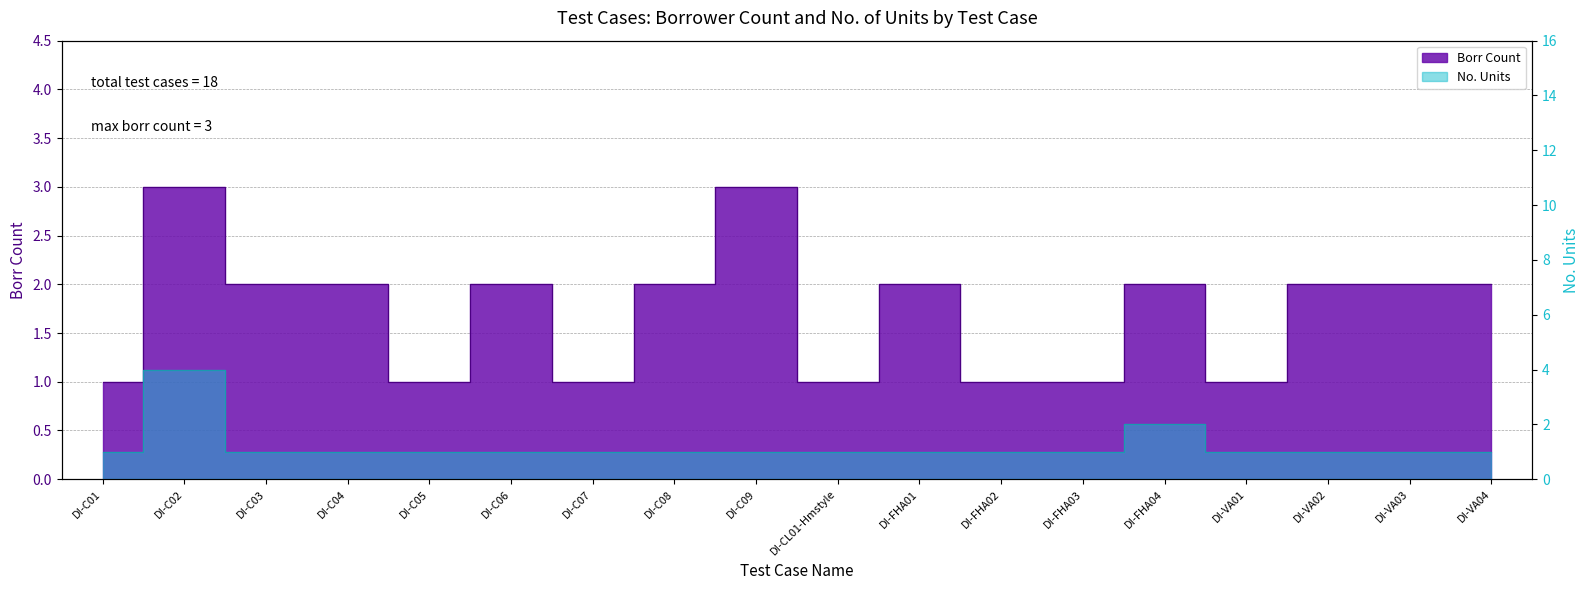

True or false: No. Units has a value of 0 at DI-C09.

False